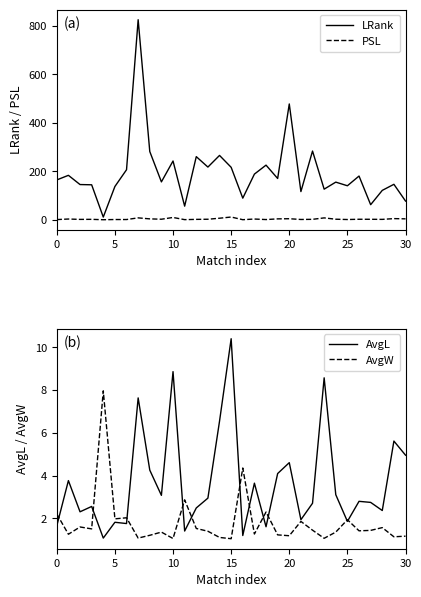

Which category has the highest value in the AvgL series?

15